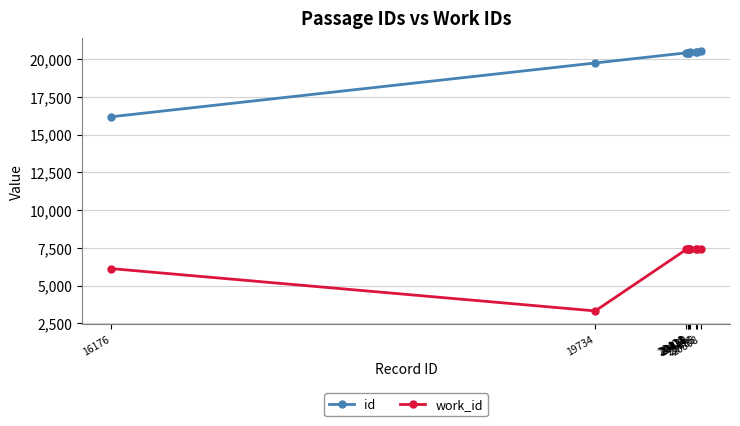

How many distinct data groups are displayed?

2